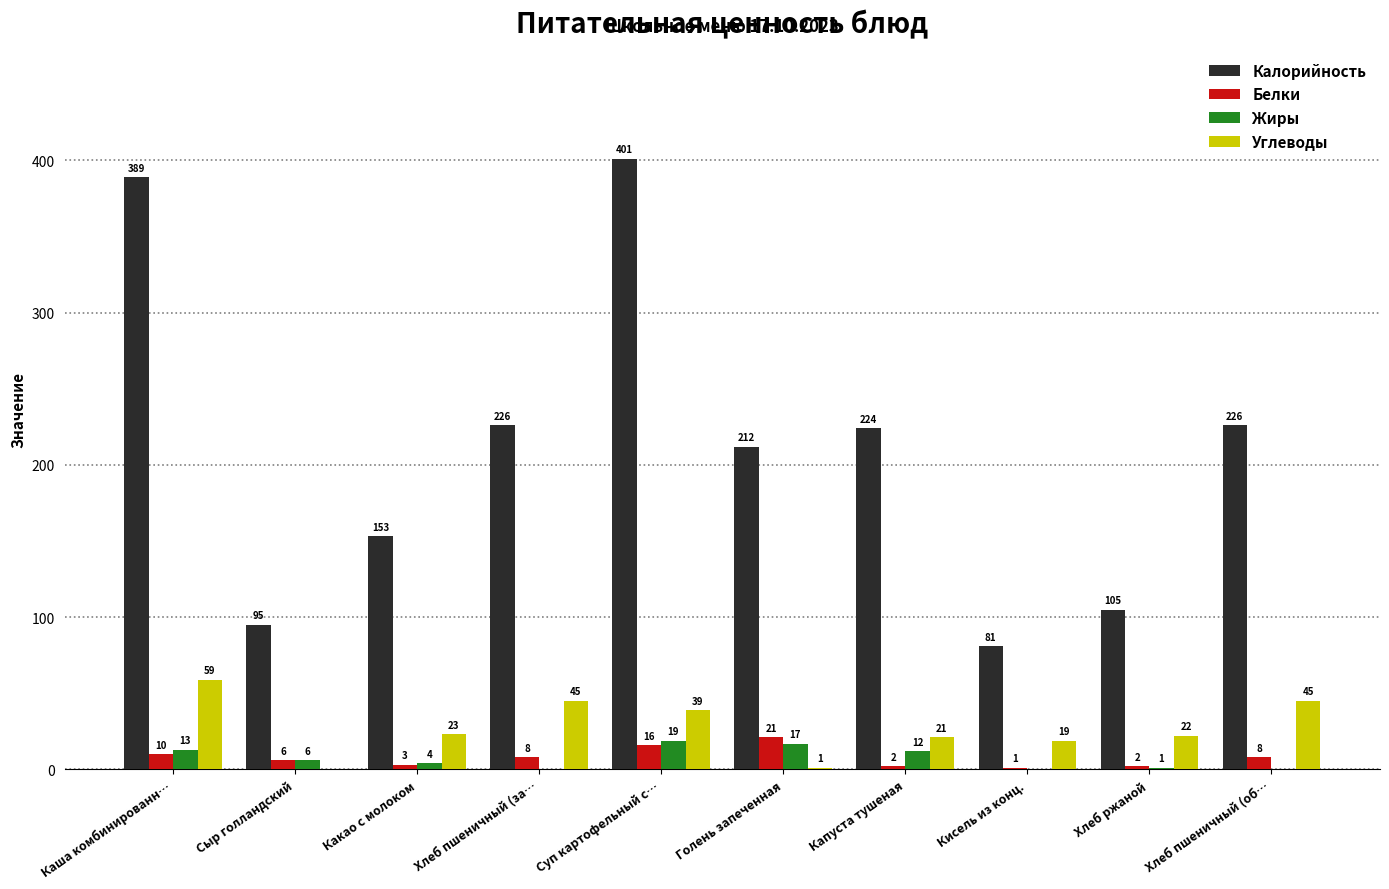

Reading left to right, list all the values displayed in this chart.

Калорийность: Каша комбинированн…=389	Сыр голландский=95	Какао с молоком=153	Хлеб пшеничный (за…=226	Суп картофельный с…=401	Голень запеченная=212	Капуста тушеная=224	Кисель из конц.=81	Хлеб ржаной=105	Хлеб пшеничный (об…=226
Белки: Каша комбинированн…=10	Сыр голландский=6	Какао с молоком=3	Хлеб пшеничный (за…=8	Суп картофельный с…=16	Голень запеченная=21	Капуста тушеная=2	Кисель из конц.=1	Хлеб ржаной=2	Хлеб пшеничный (об…=8
Жиры: Каша комбинированн…=13	Сыр голландский=6	Какао с молоком=4	Хлеб пшеничный (за…=0	Суп картофельный с…=19	Голень запеченная=17	Капуста тушеная=12	Кисель из конц.=0	Хлеб ржаной=1	Хлеб пшеничный (об…=0
Углеводы: Каша комбинированн…=59	Сыр голландский=0	Какао с молоком=23	Хлеб пшеничный (за…=45	Суп картофельный с…=39	Голень запеченная=1	Капуста тушеная=21	Кисель из конц.=19	Хлеб ржаной=22	Хлеб пшеничный (об…=45